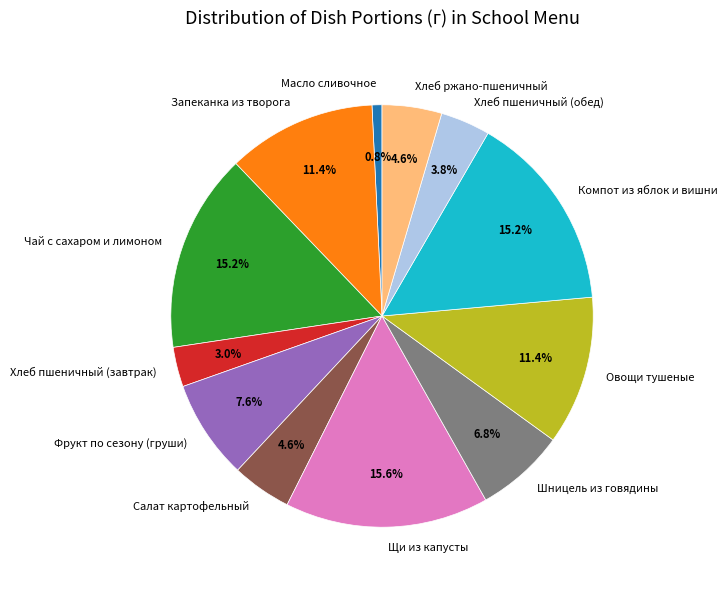

Does Овощи тушеные represent more than half of the total?

No